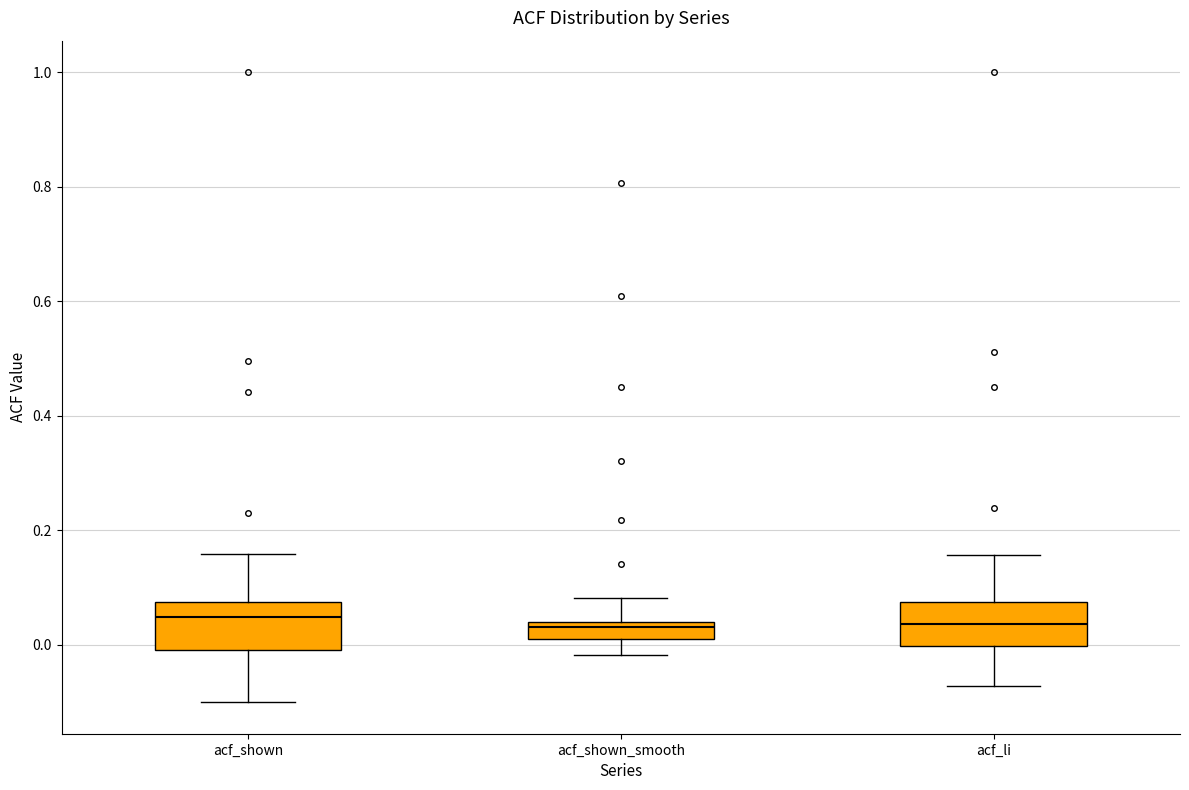

Where does the lower whisker of the box for acf_shown end on the y-axis? The values are not printed on the chart, so give them approximately, as read against the axis.

-0.10